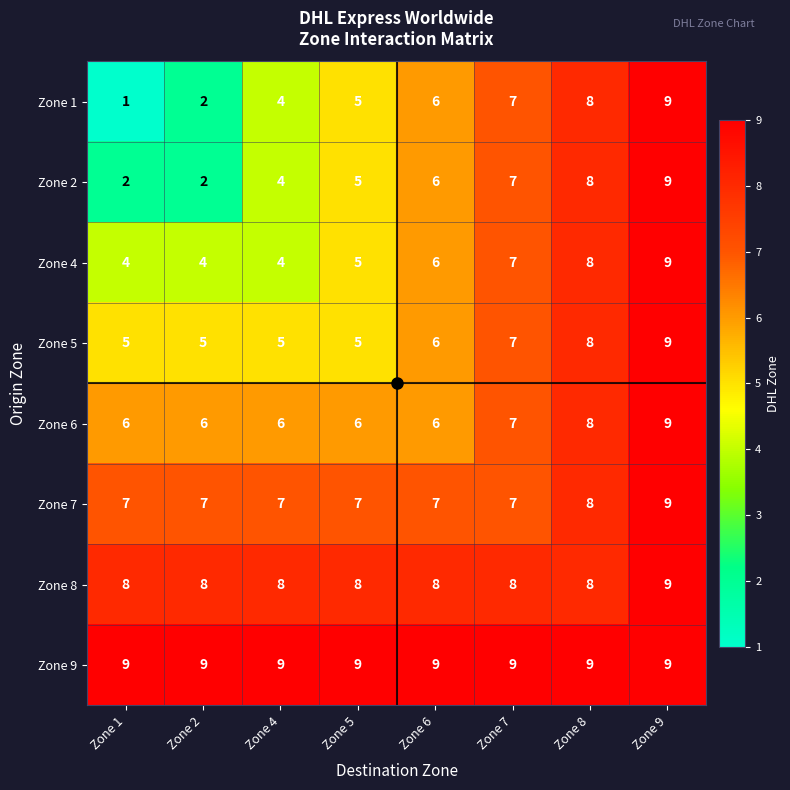

How many Zone 1 values are between 4 and 8?

5